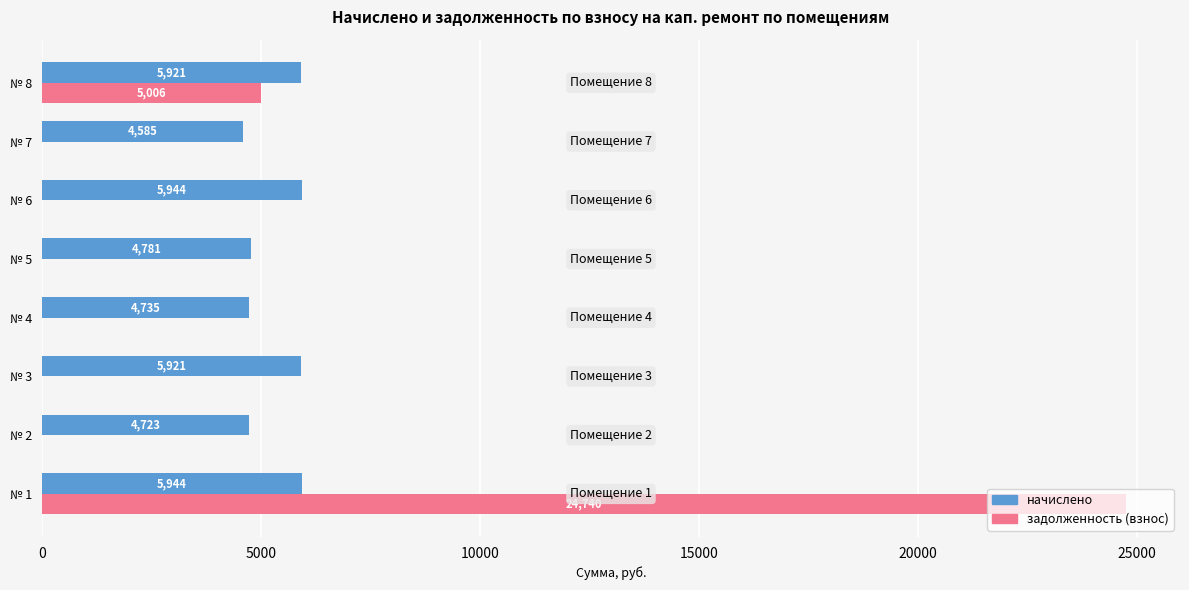

At which category is the sum across all series the highest?

№ 1